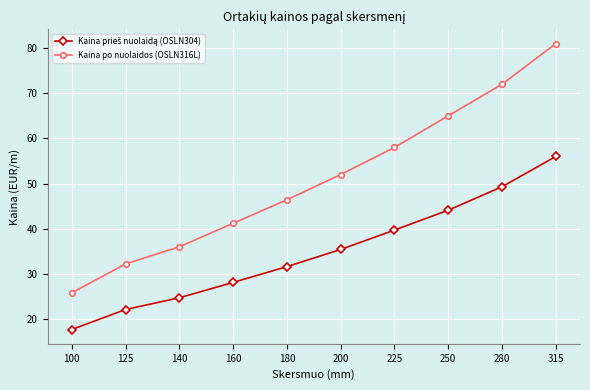

How many lines are shown in the chart?

2